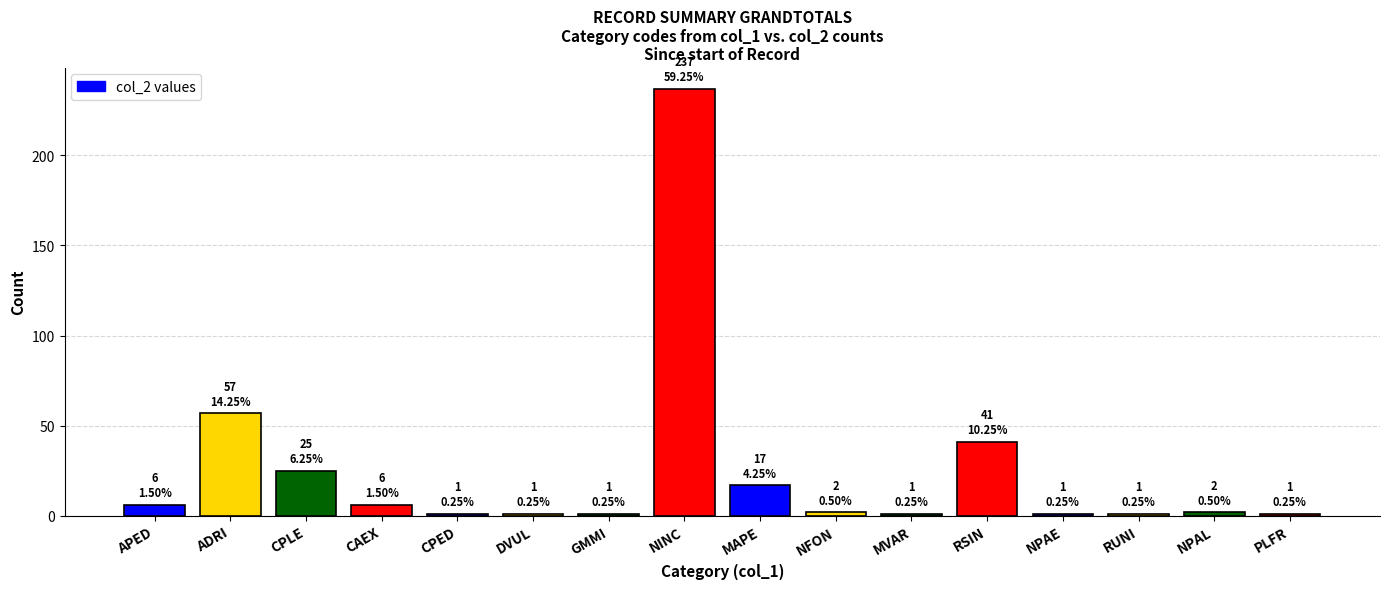

Where is the data nearest to the value 119?

ADRI